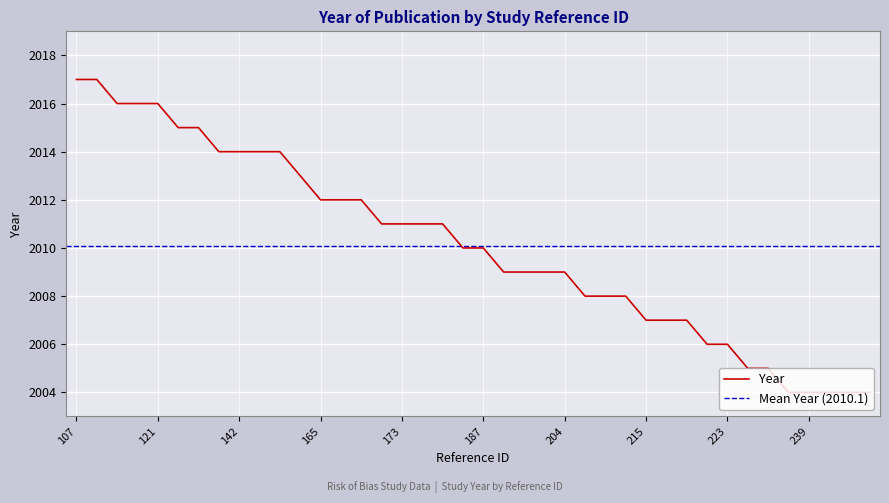

What is the value of the 17th point from the left?

2011